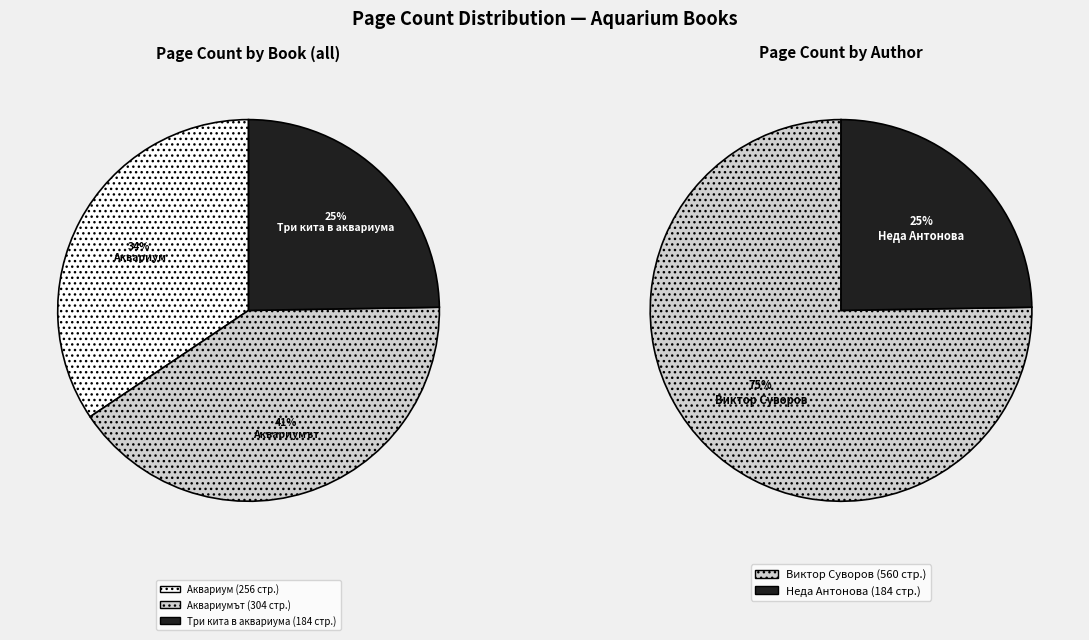

To the nearest percent, what percentage of the pie is Три кита в аквариума (2969)?

25%